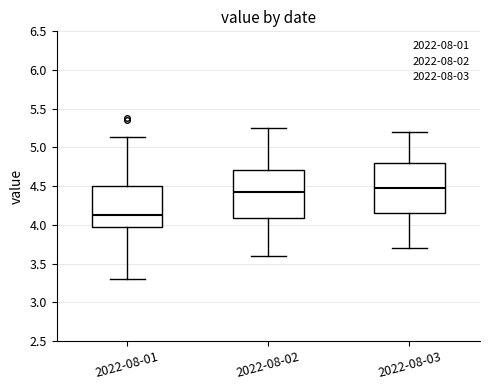

Reading left to right, read every box against the y-axis: the position of its median line, the range the box covers, and the ends of its whiskers. The values are not printed on the chart, so give them approximately, as read against the axis.

2022-08-01: median 4.15, box 3.95 to 4.50, whiskers 3.30 to 5.15
2022-08-02: median 4.45, box 4.10 to 4.70, whiskers 3.60 to 5.25
2022-08-03: median 4.50, box 4.15 to 4.80, whiskers 3.70 to 5.20